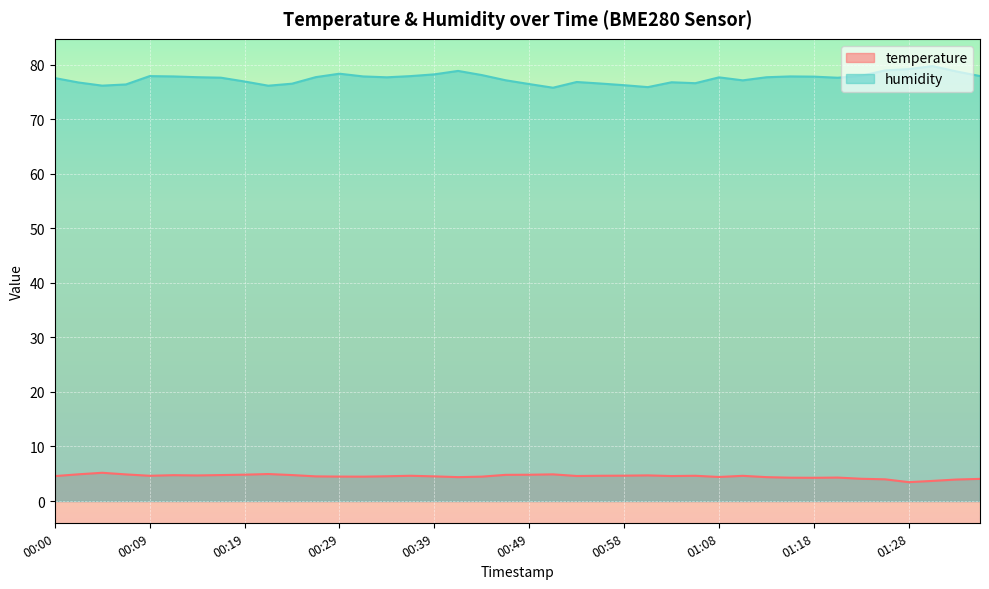

True or false: humidity has a value of 105.6 at 00:44.

False